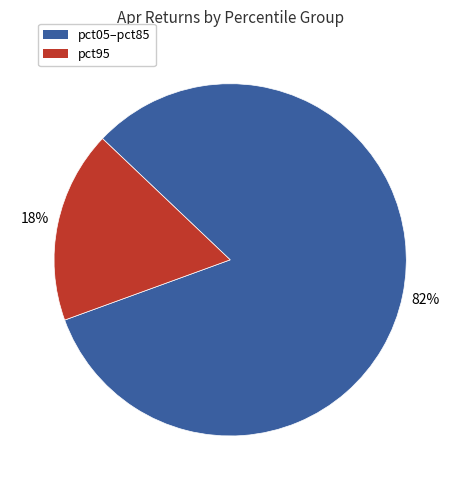

Is the sum of pct95 and pct05–pct85 greater than half?

Yes